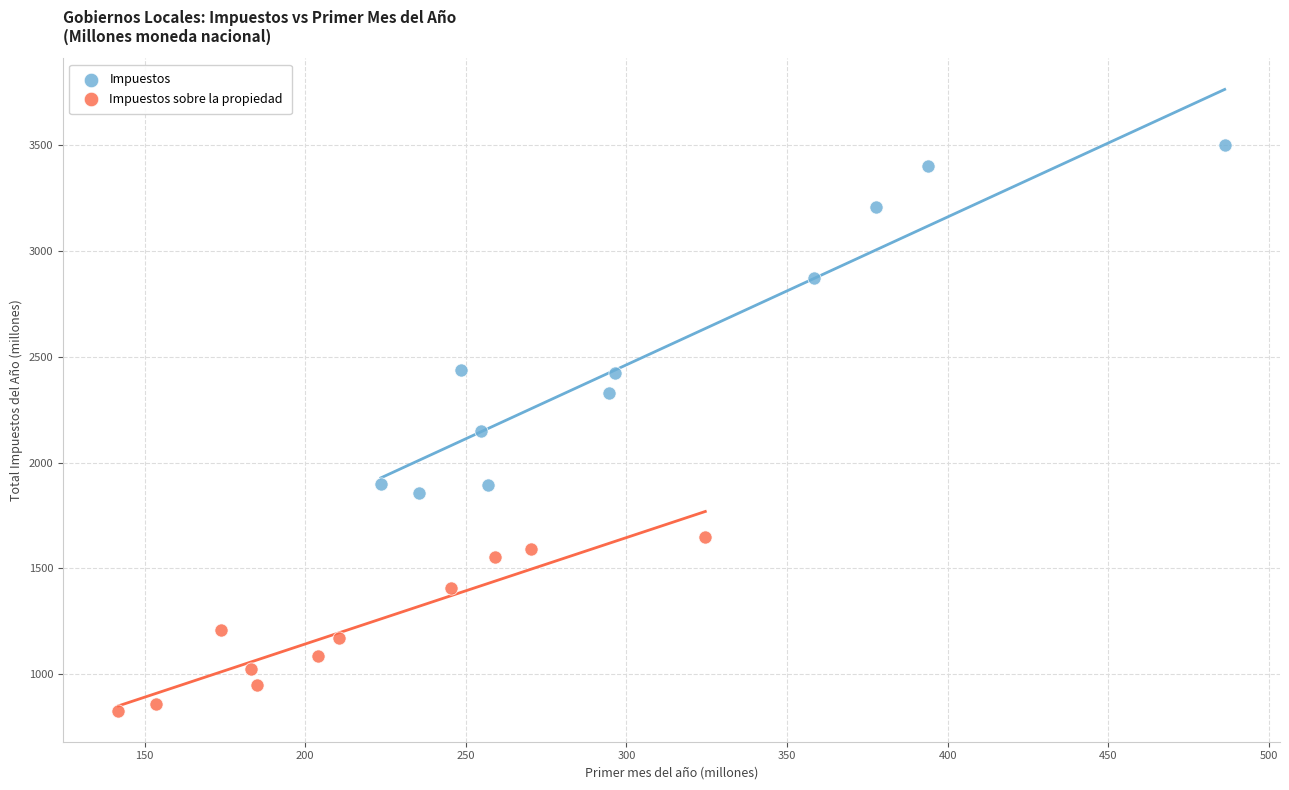

Which series reaches the maximum Y coordinate?

Impuestos